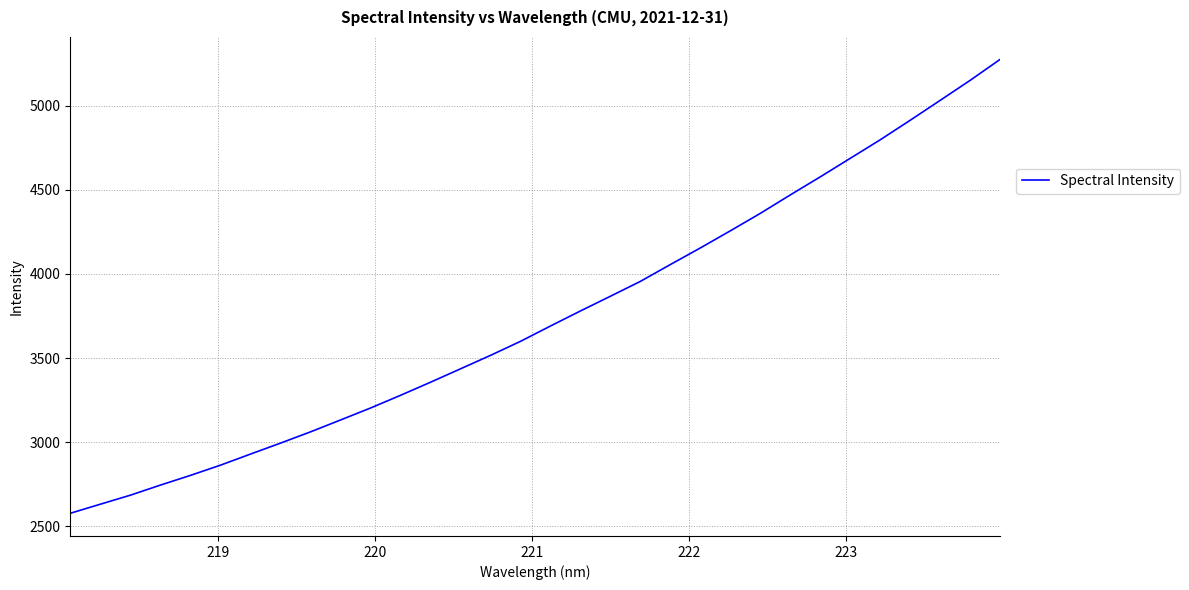

What is the difference between the maximum and minimum values?

2695.6